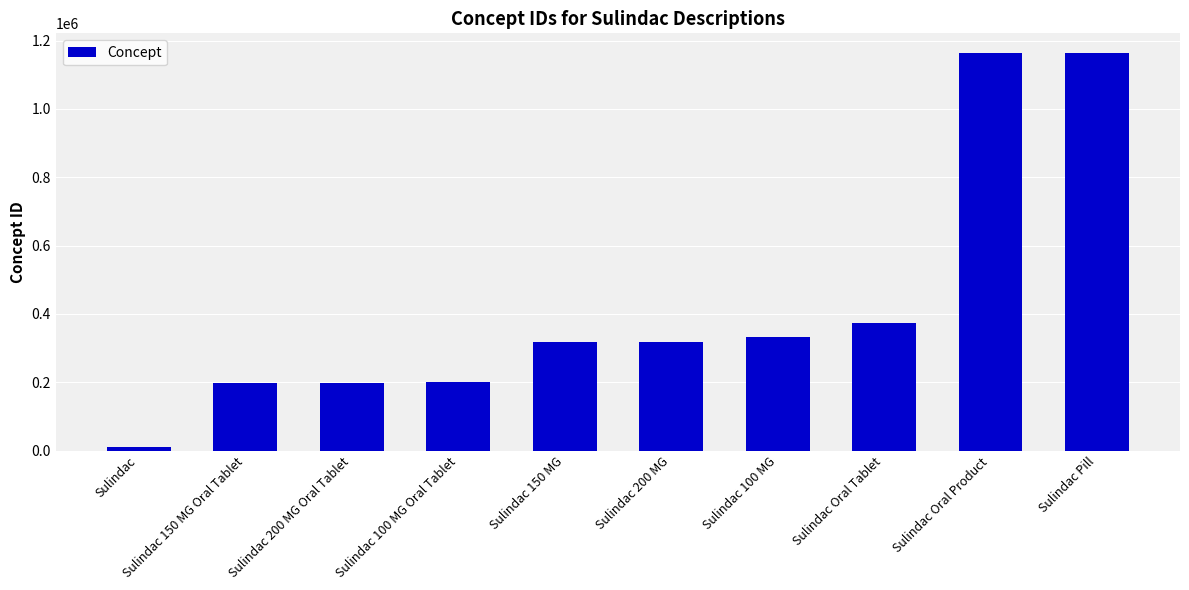

What is the greatest value displayed?

1163019